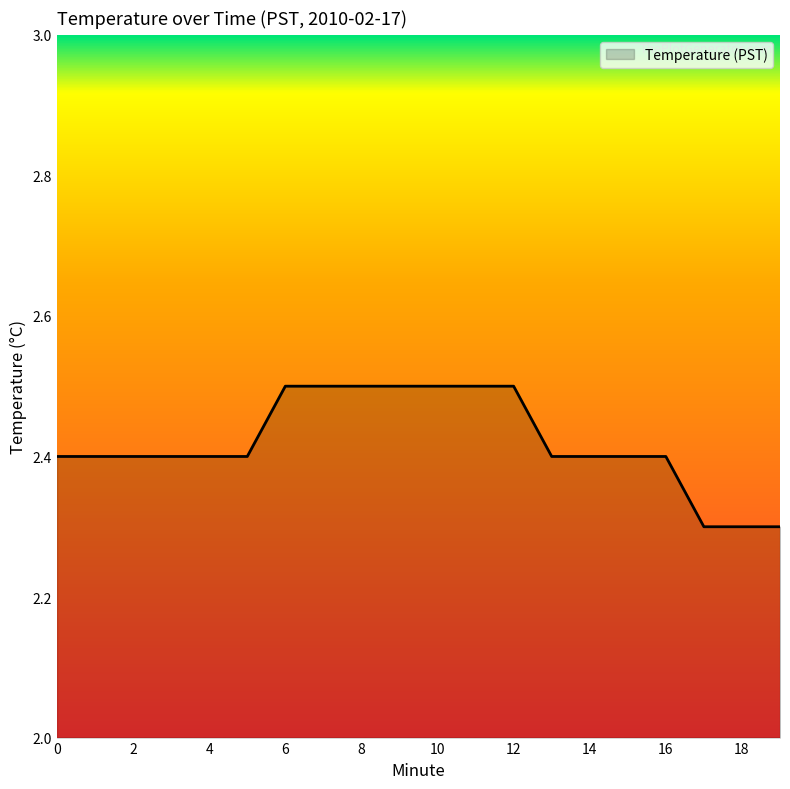

What is the minimum value shown in the chart?

2.3